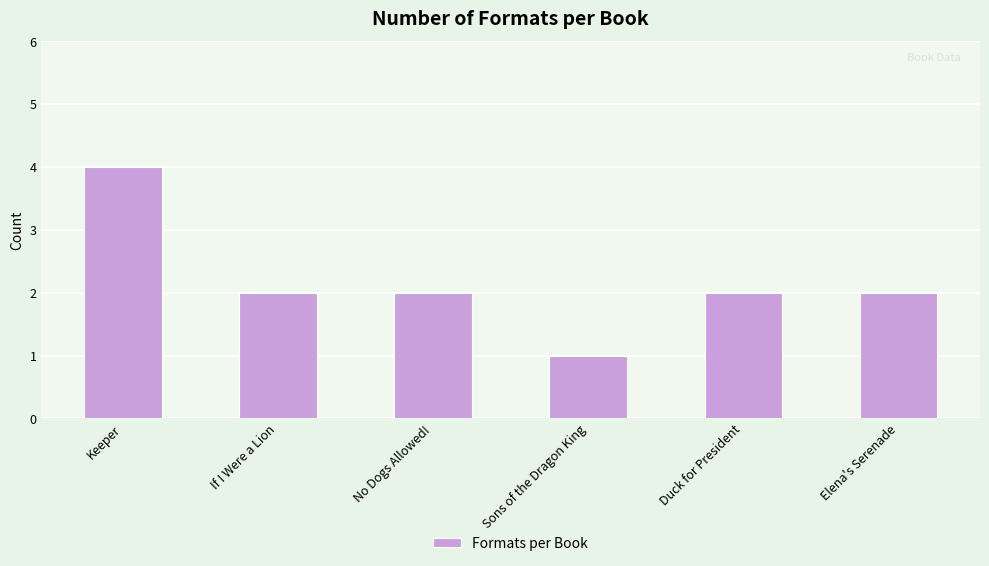

What position from the right is Elena's Serenade?

1